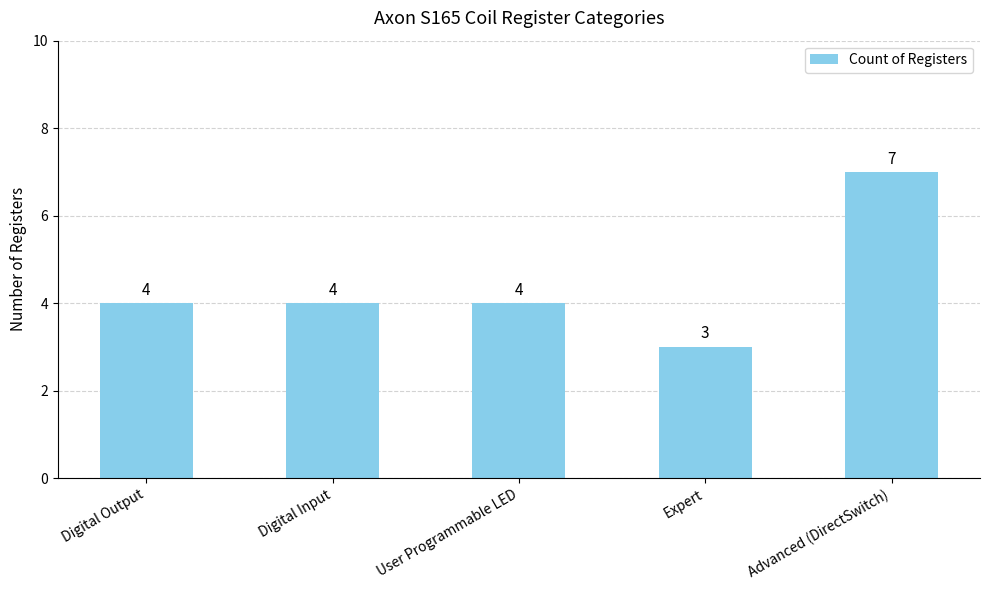

What is the smallest value displayed?

3